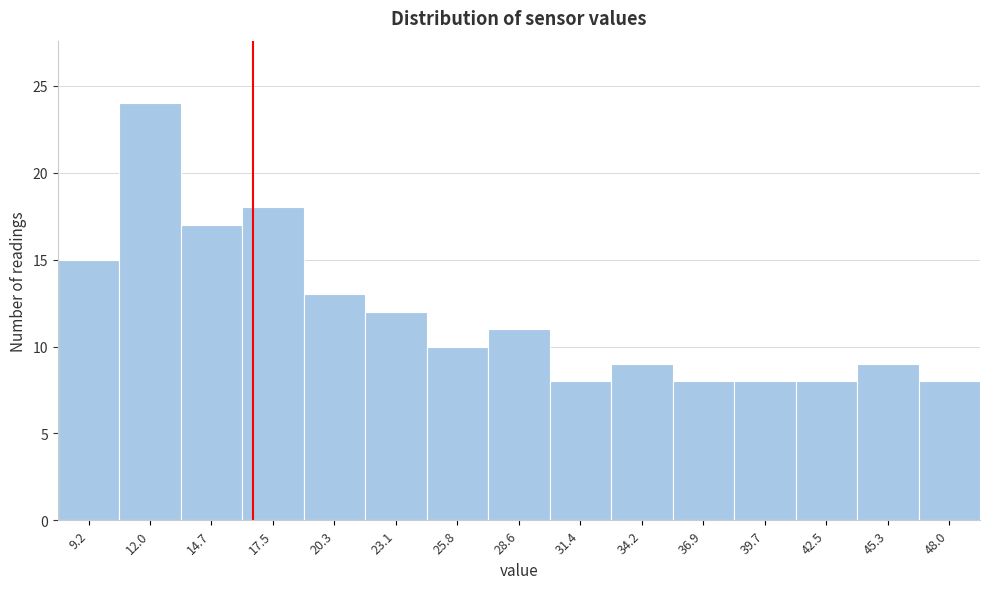

Reading left to right, transcribe all the data shown in this chart.

15	24	17	18	13	12	10	11	8	9	8	8	8	9	8